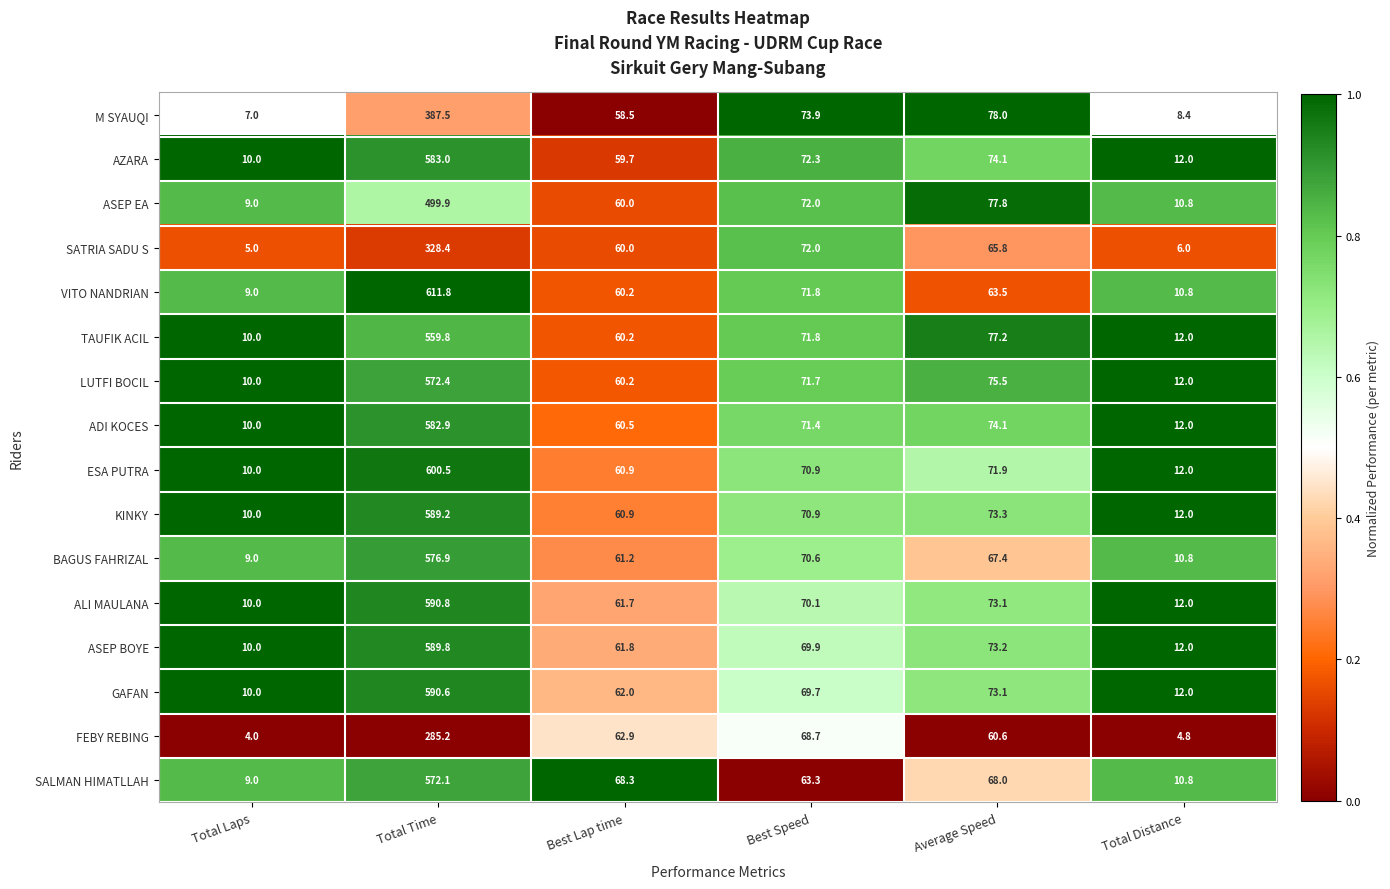

Which series has the largest total across all categories?

VITO NANDRIAN